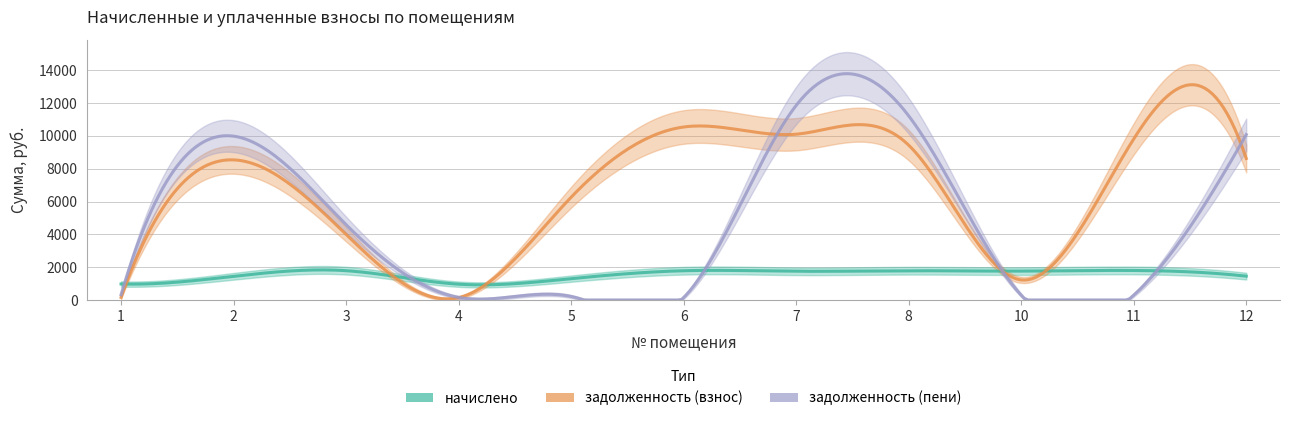

Rank the series at 7 from highest to lowest value.

задолженность (пени), задолженность (взнос), начислено